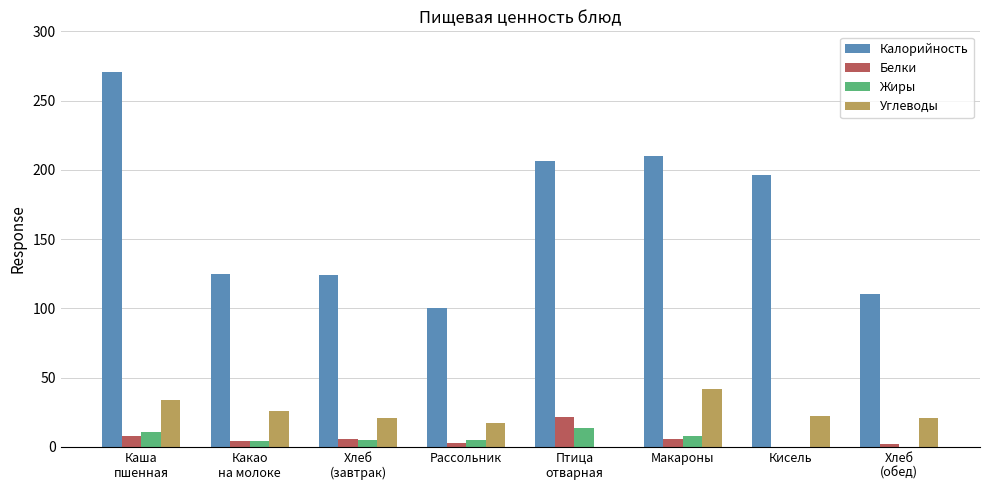

What is the total value across all series at Макароны?

266.1